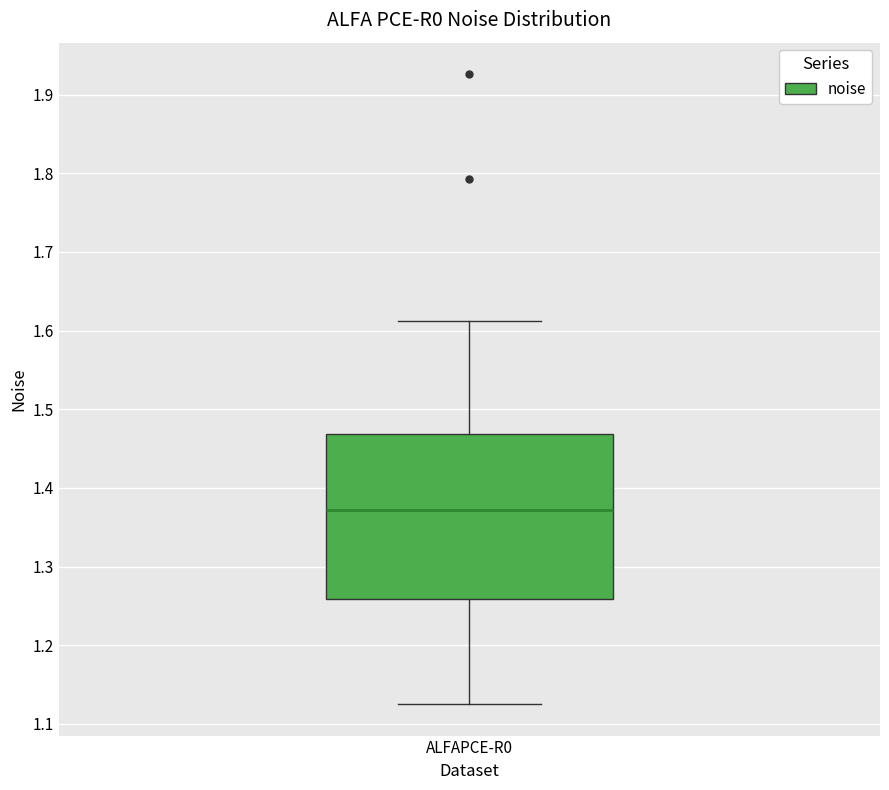

Read this box plot against the y-axis: the position of the median line, the range covered by the box, and the ends of both whiskers. The values are not printed on the chart, so give them approximately, as read against the axis.

median 1.37, box 1.26 to 1.47, whiskers 1.13 to 1.61